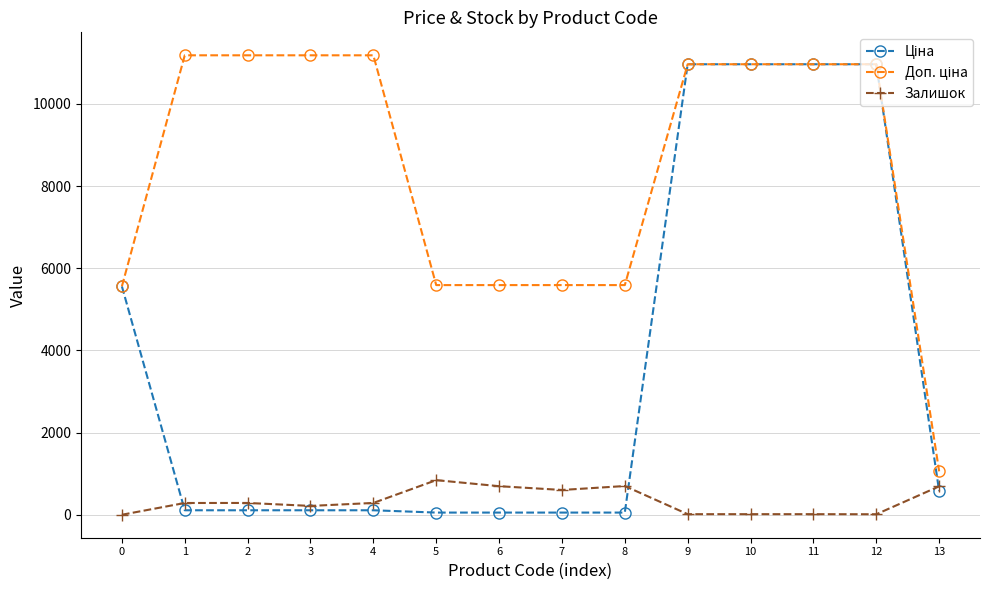

What is the maximum value for Залишок?

845.0